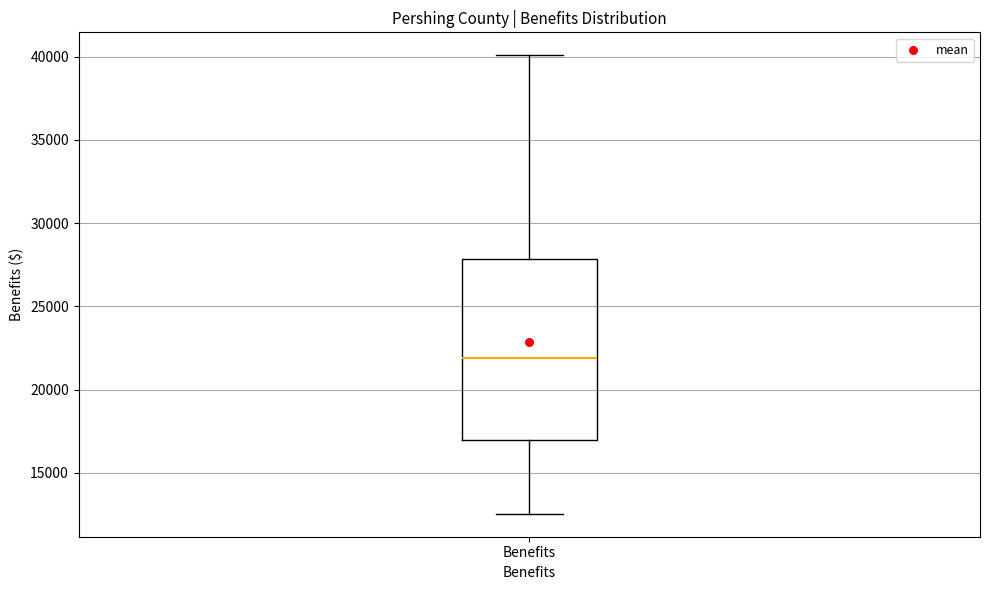

Transcribe this box plot: give where the median line is, the range the box spans, and where the two whiskers end, as read against the y-axis. The values are not printed on the chart, so give them approximately, as read against the axis.

median 22000, box 17000 to 28000, whiskers 12500 to 40000